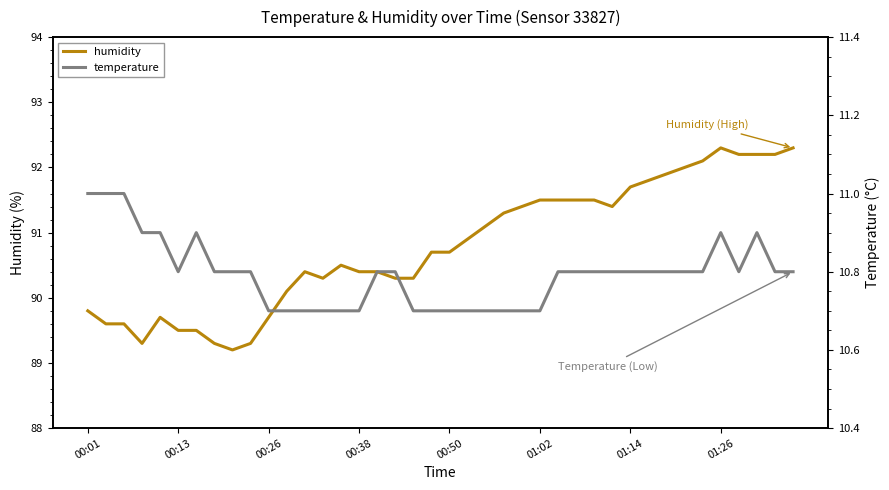

Reading left to right, transcribe all the data shown in this chart.

humidity: 89.8	89.6	89.6	89.3	89.7	89.5	89.5	89.3	89.2	89.3	89.7	90.1	90.4	90.3	90.5	90.4	90.4	90.3	90.3	90.7	90.7	90.9	91.1	91.3	91.4	91.5	91.5	91.5	91.5	91.4	91.7	91.8	91.9	92.0	92.1	92.3	92.2	92.2	92.2	92.3
temperature: 11.0	11.0	11.0	10.9	10.9	10.8	10.9	10.8	10.8	10.8	10.7	10.7	10.7	10.7	10.7	10.7	10.8	10.8	10.7	10.7	10.7	10.7	10.7	10.7	10.7	10.7	10.8	10.8	10.8	10.8	10.8	10.8	10.8	10.8	10.8	10.9	10.8	10.9	10.8	10.8